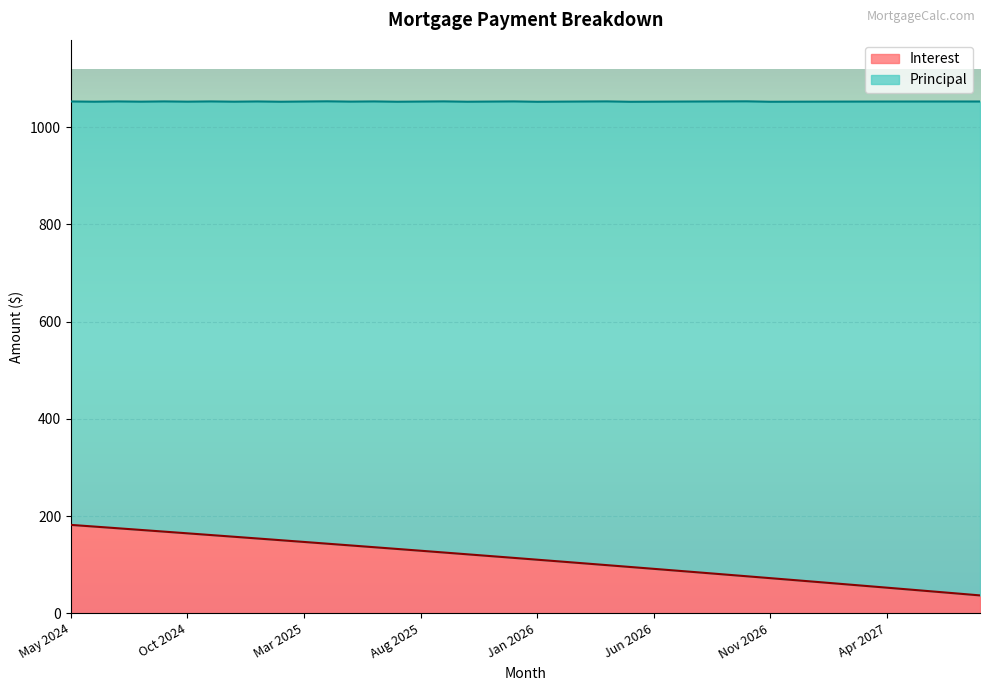

What is the ratio of the value at Jun 2027 to the value at Aug 2027?

1.2